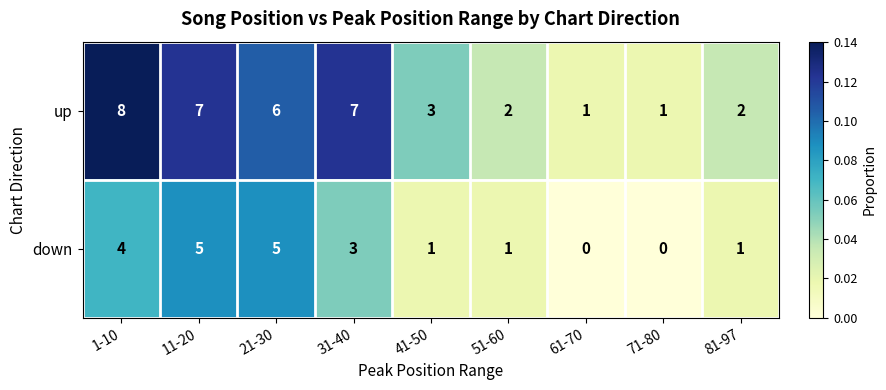

Where is up nearest to the value 4?

41-50